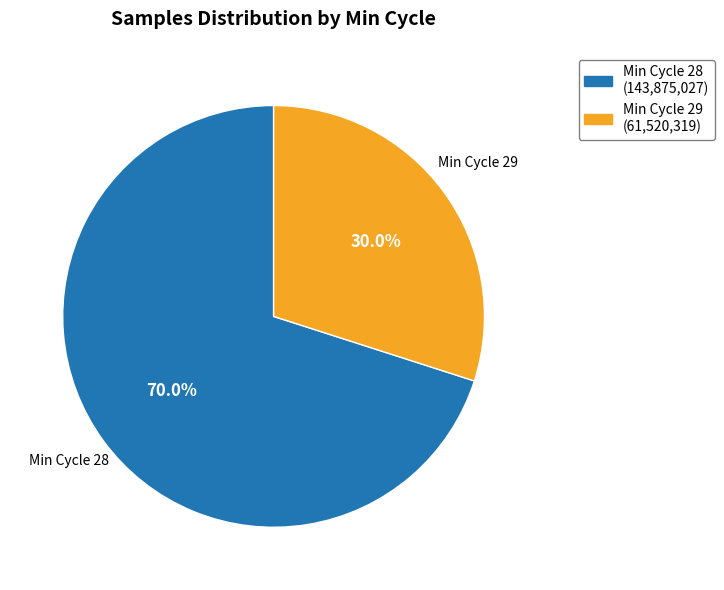

Combined, what portion of the pie is Min Cycle 29 and Min Cycle 28?

100.0%